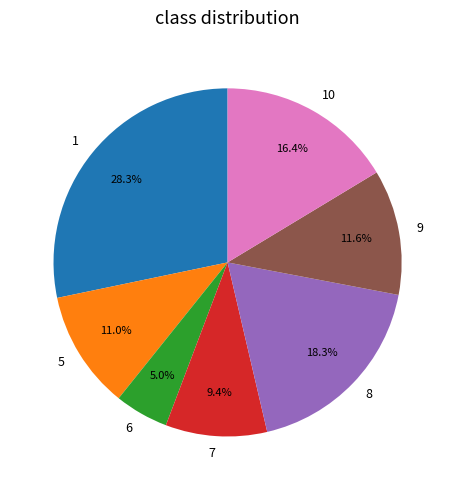

To the nearest percent, what is the average slice percentage?

14%